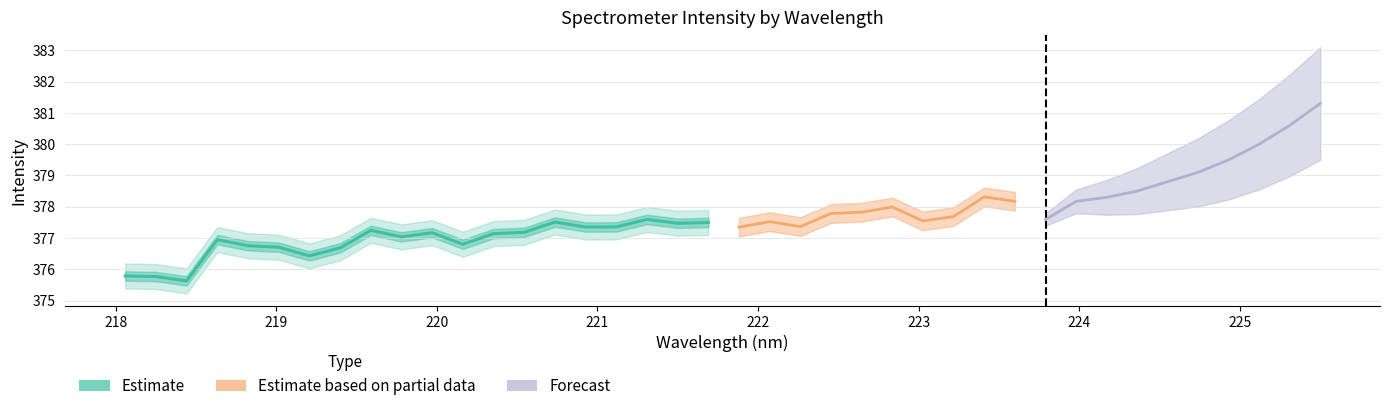

What is the greatest value displayed?

377.6